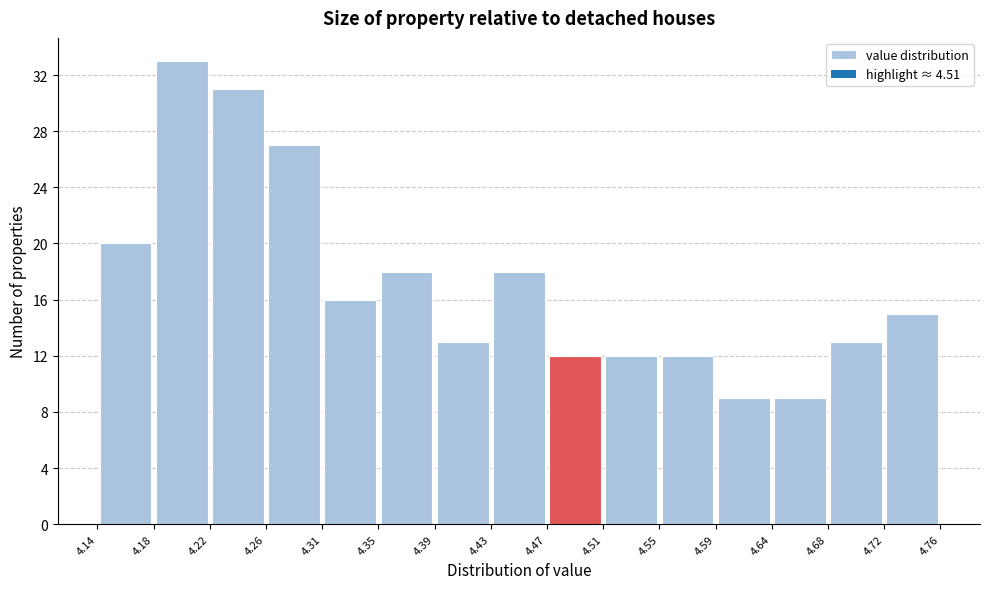

Reading left to right, list every bar in this chart as the range it spans on the x-axis followed by its height. The values are not printed on the chart, so give them approximately, as read against the axis.

4.14 to 4.18: 20
4.18 to 4.22: 33
4.22 to 4.26: 31
4.26 to 4.31: 27
4.31 to 4.35: 16
4.35 to 4.39: 18
4.39 to 4.43: 13
4.43 to 4.47: 18
4.47 to 4.51: 12
4.51 to 4.55: 12
4.55 to 4.59: 12
4.59 to 4.64: 9
4.64 to 4.68: 9
4.68 to 4.72: 13
4.72 to 4.76: 15